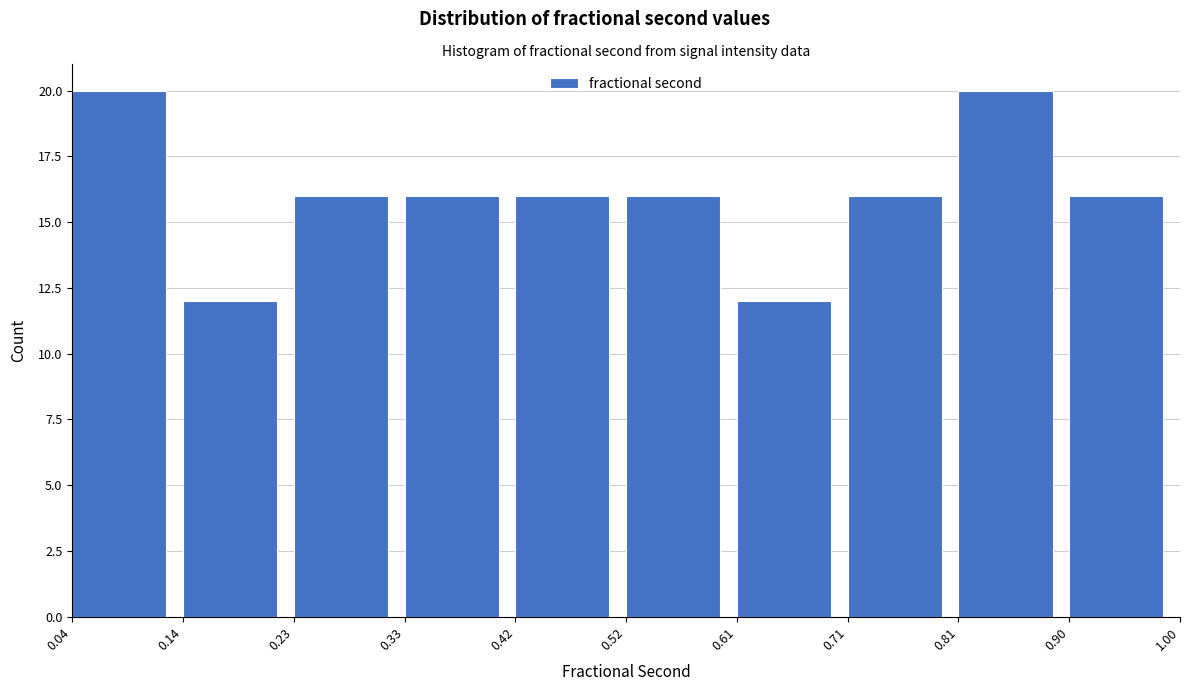

What is the height of the bar covering 0.42 to 0.52 on the x-axis? The values are not printed on the chart, so give them approximately, as read against the axis.

16